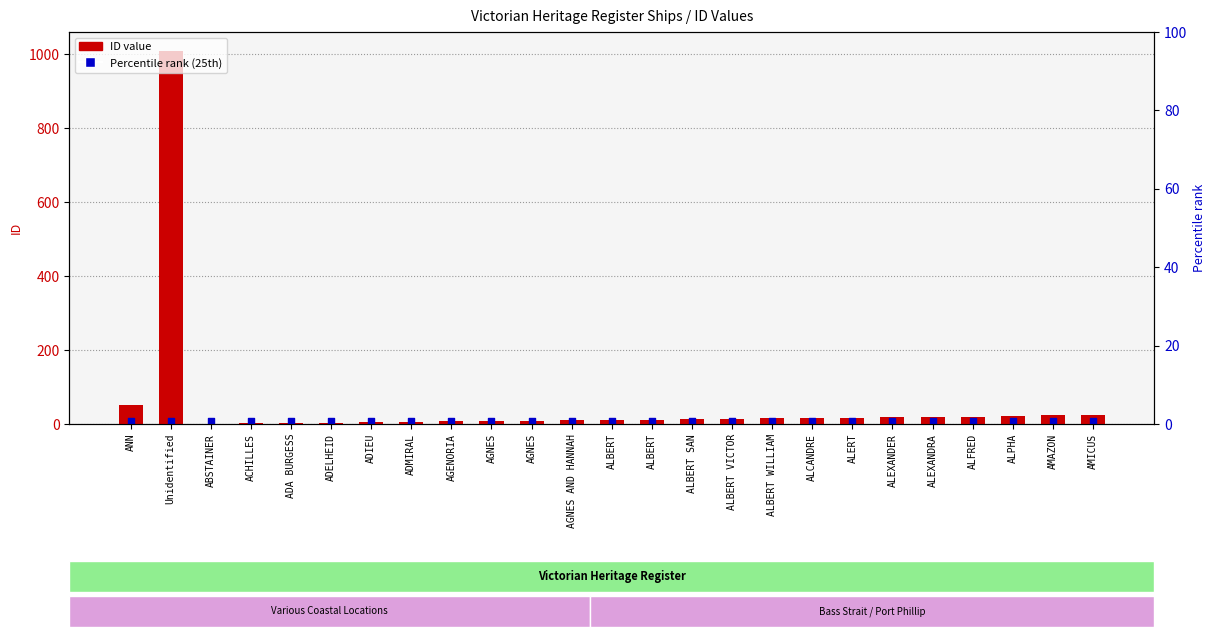

Which series reaches the maximum Y coordinate?

ID Value